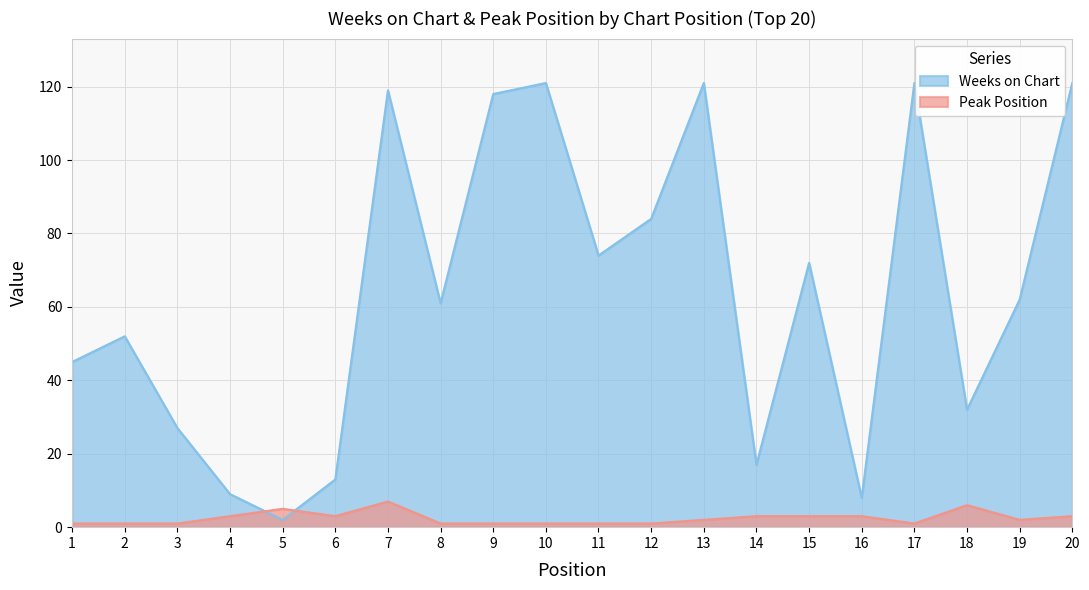

At which category is the sum across all series the highest?

7